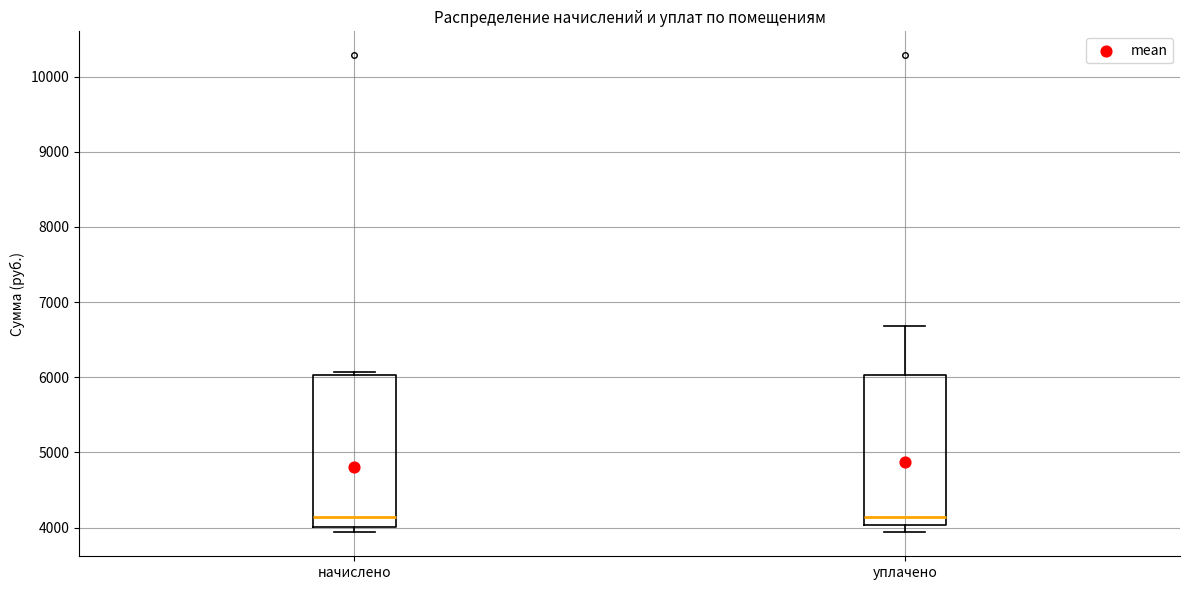

Reading left to right, transcribe this box plot: for each box, give where its median line is, the range the box spans, and where its two whiskers end, as read against the y-axis. The values are not printed on the chart, so give them approximately, as read against the axis.

начислено: median 4100, box 4000 to 6000, whiskers 3900 to 6100
уплачено: median 4100, box 4000 to 6000, whiskers 3900 to 6700